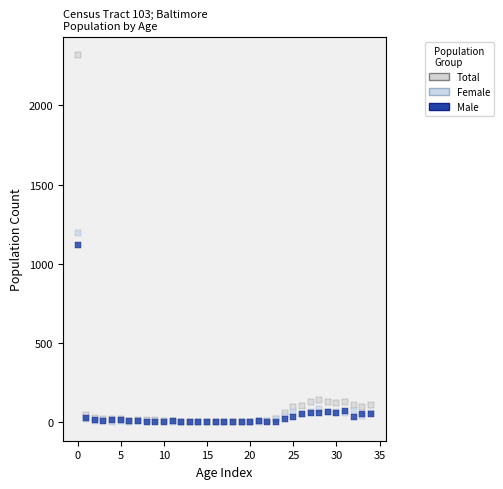

Which series contains the highest Y value?

Total